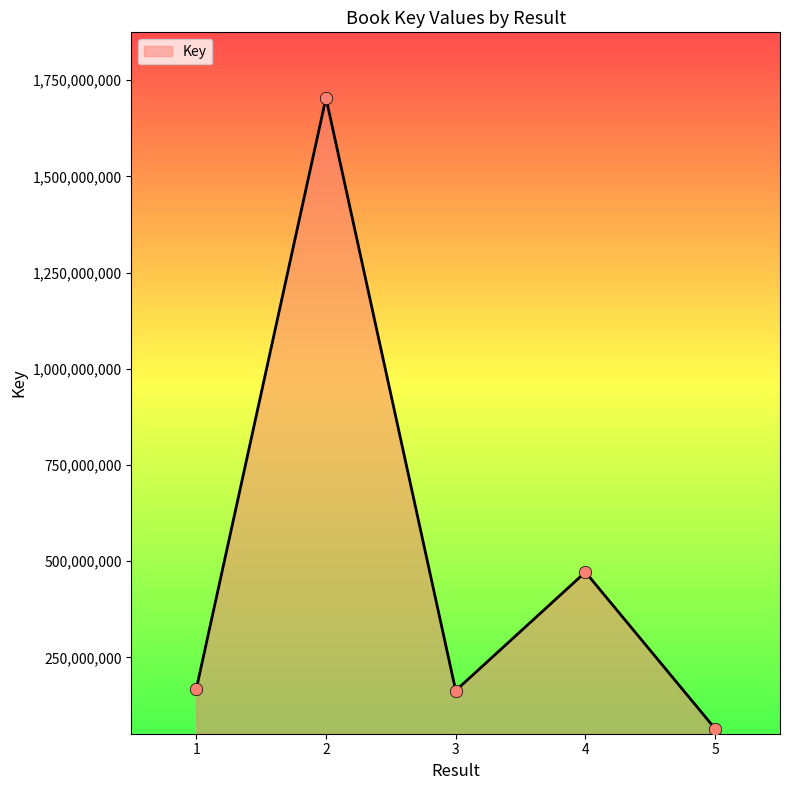

Which has a higher value, 4 or 5?

4